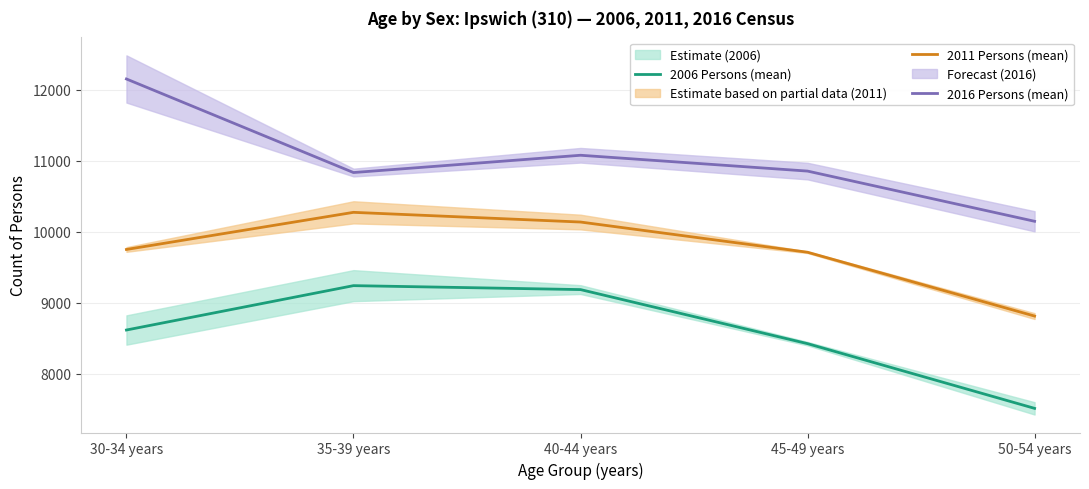

Is the value of 2016 Persons (mean) at 30-34 years greater than the value of 2011 Persons (mean) at 50-54 years?

Yes